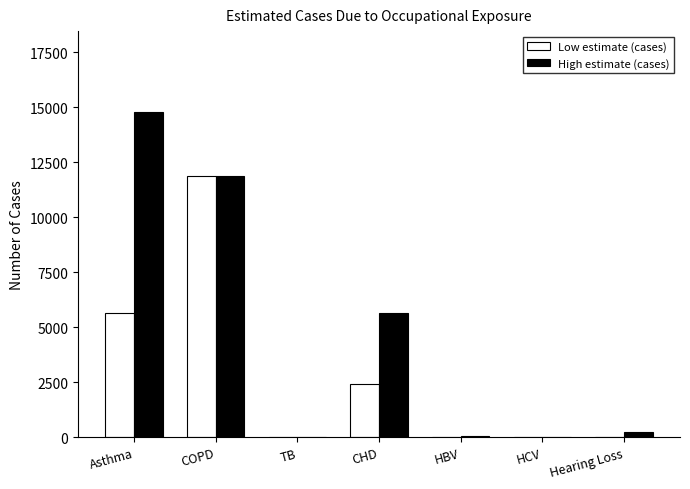

What is the sum of all High estimate (cases) values?

32607